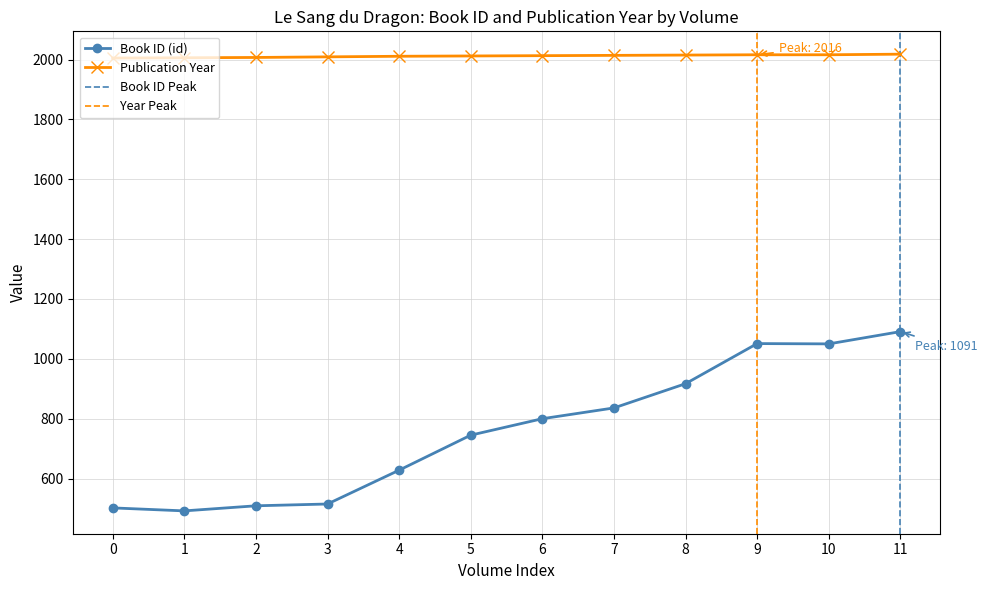

True or false: Book ID (id) has a value of 745 at 5.

True